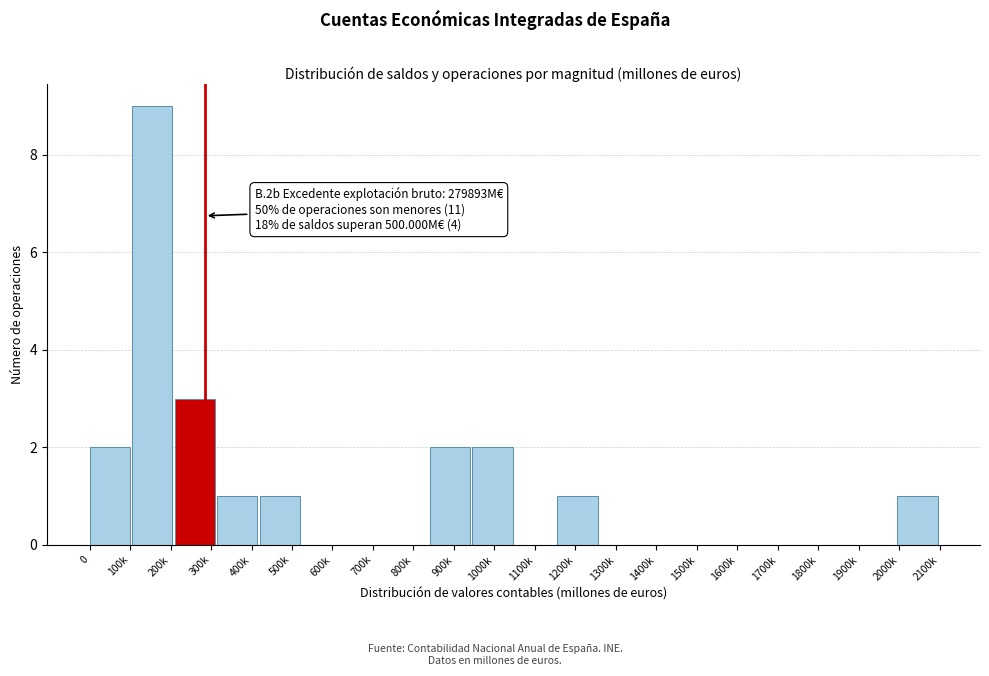

Reading left to right, what are all the values shown in this chart?

0=2	200k=9	300k=3	400k=1	500k=1	600k=0	700k=0	800k=0	900k=2	1000k=2	1100k=0	1200k=1	1300k=0	1400k=0	1500k=0	1600k=0	1700k=0	1800k=0	1900k=0	2000k=1